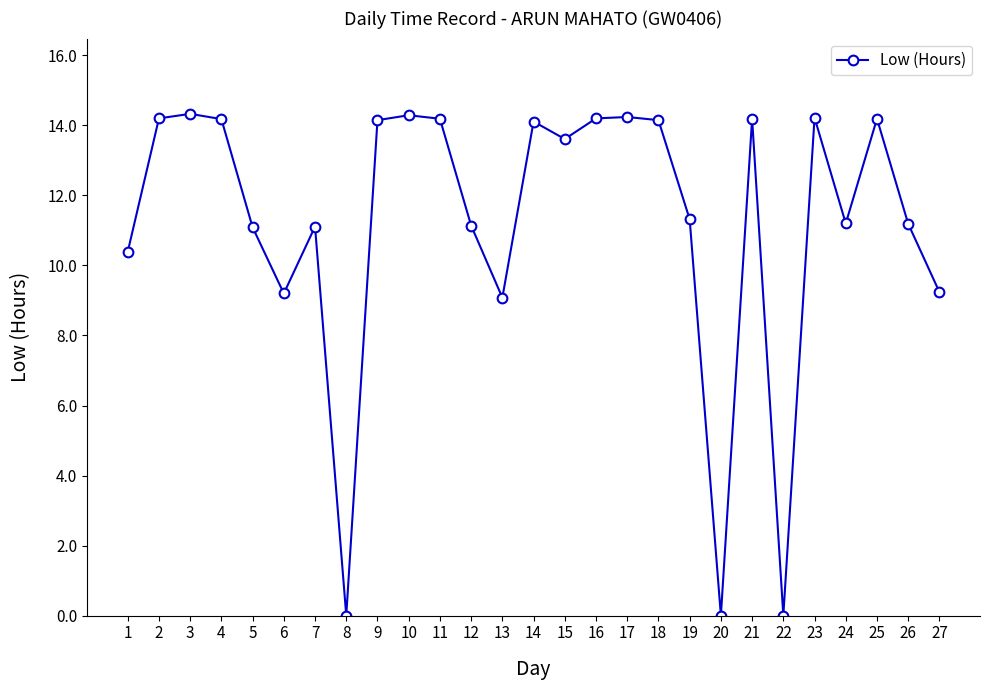

Where is the first local minimum?

6